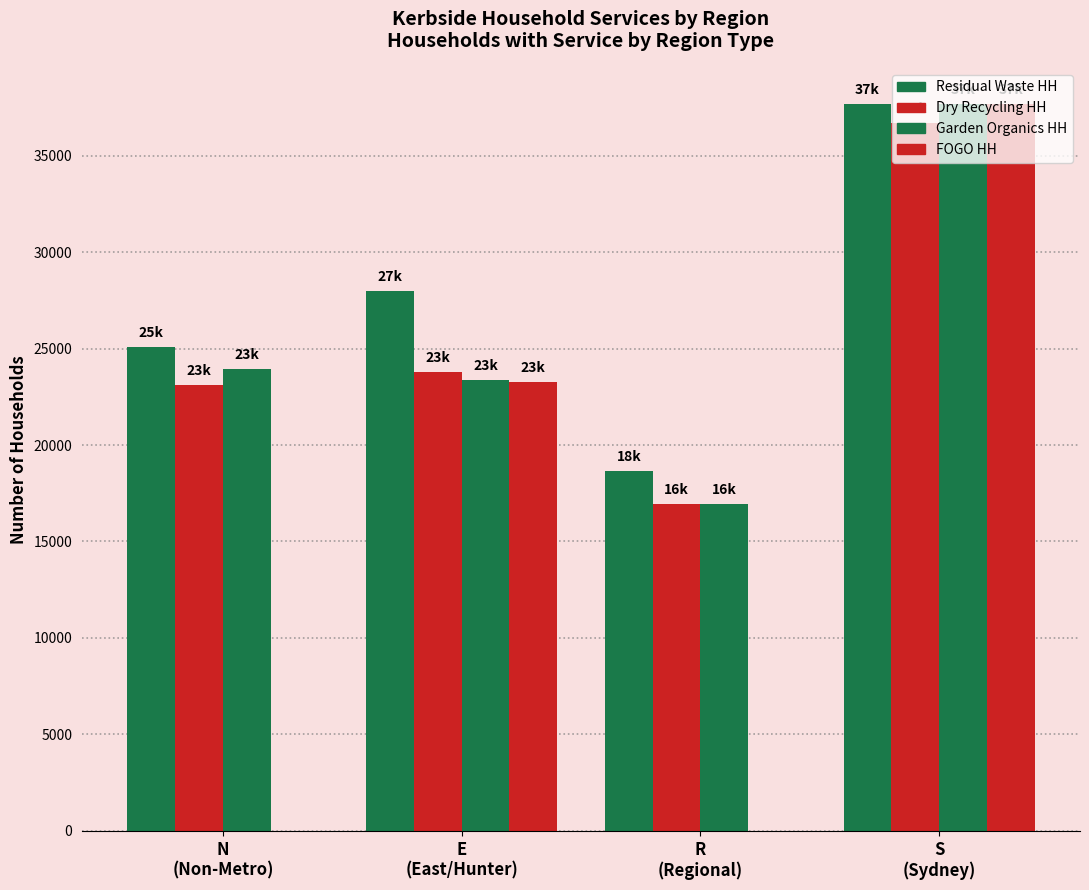

How many categories are shown in the chart?

4